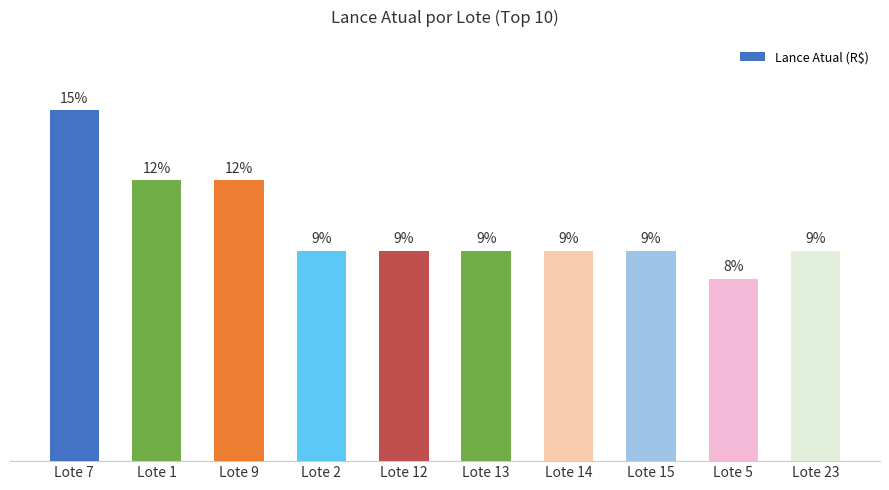

Count the number of categories in the chart.

10